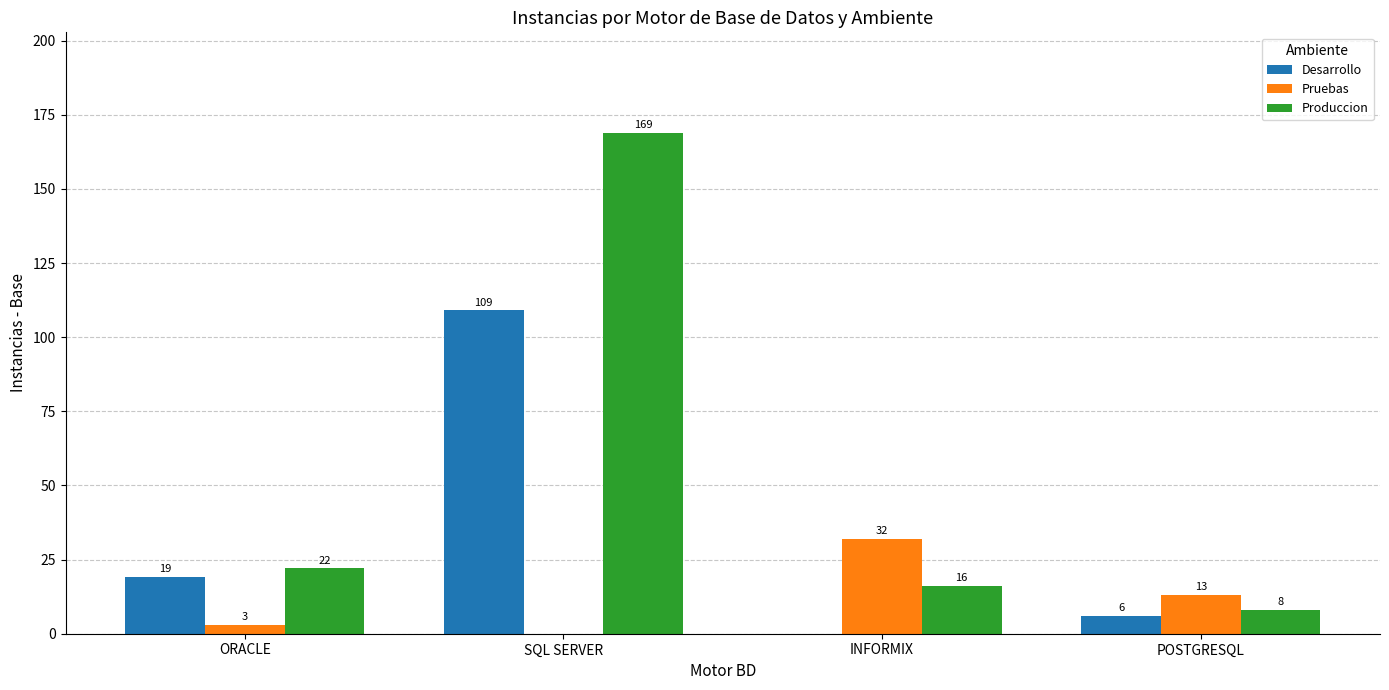

What is the total value across all series at SQL SERVER?

278